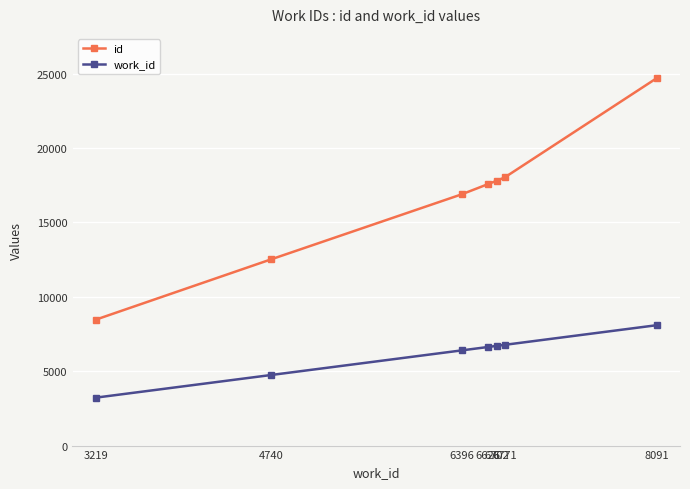

Rank the series by their average value, from highest to lowest.

id, work_id